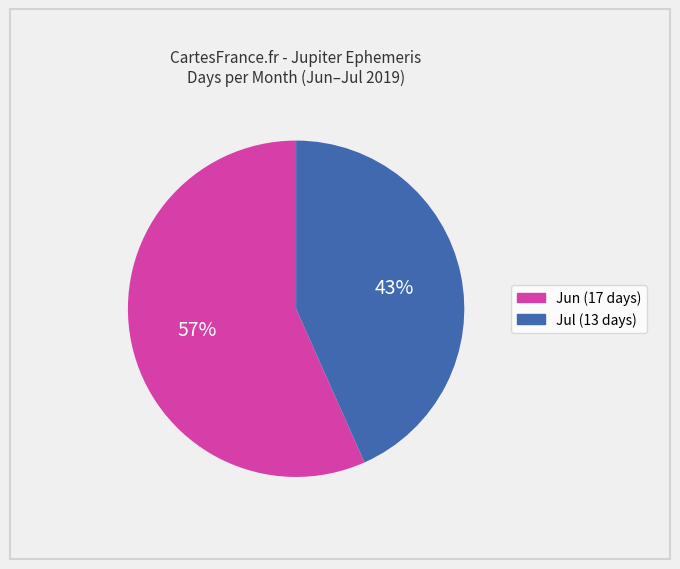

To the nearest percent, what percentage of the pie is Jun (17 days)?

57%